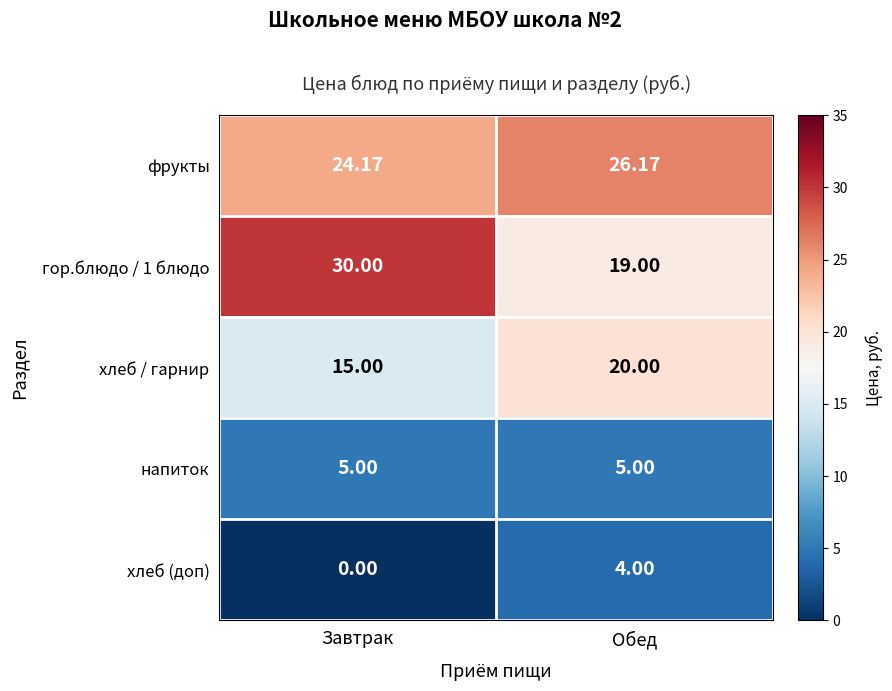

Which category has the lowest value in the хлеб / гарнир series?

Завтрак